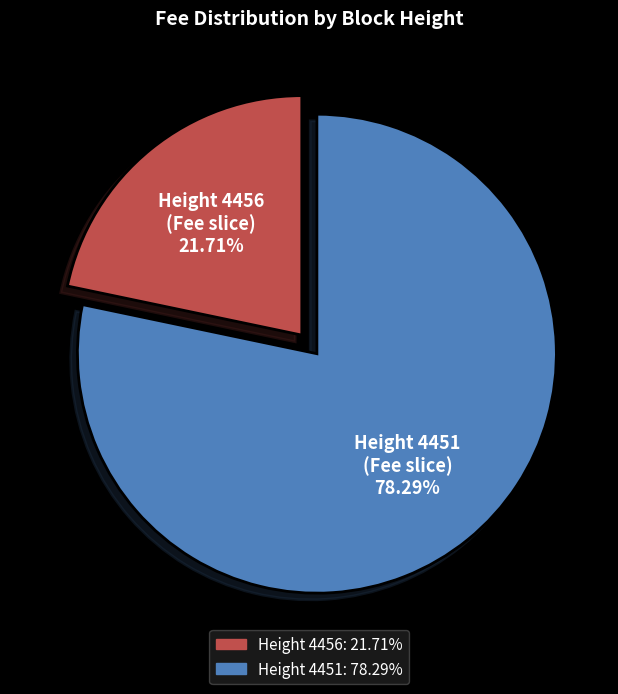

Rank the categories by value from highest to lowest.

Height 4451, Height 4456